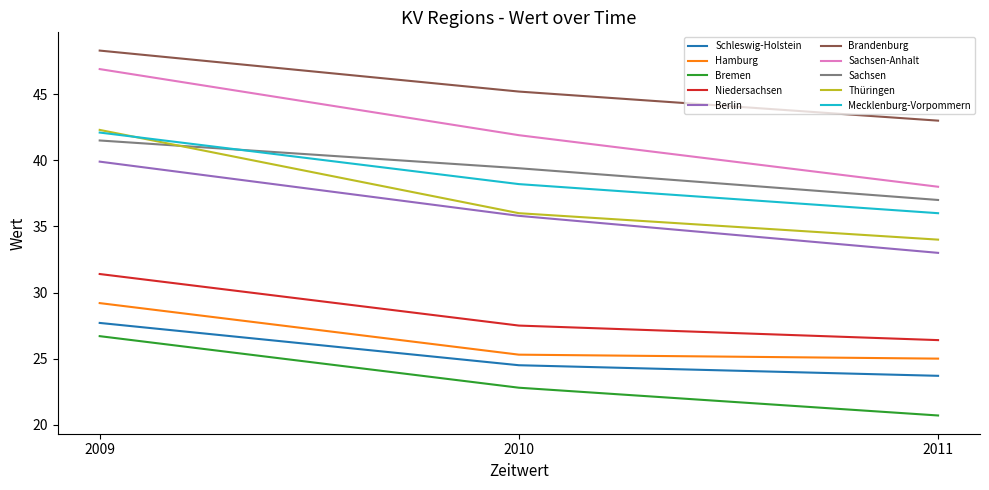

What is the maximum value for Schleswig-Holstein?

27.7